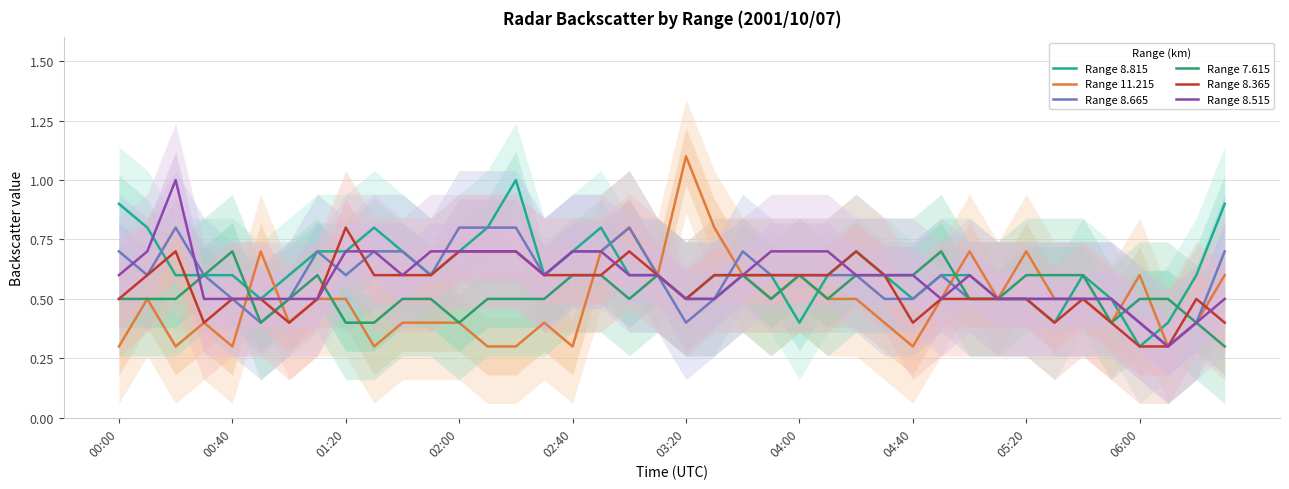

Which series has the widest spread of values?

Range 11.215